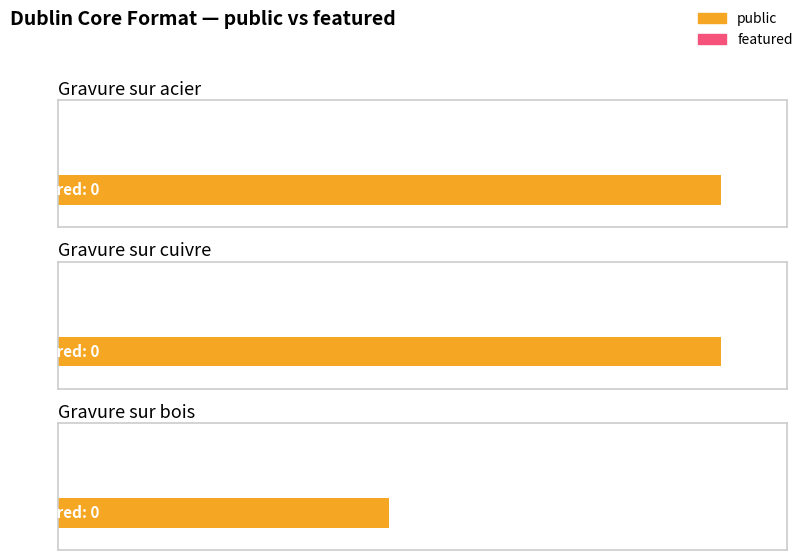

Are the bars horizontal?

Yes